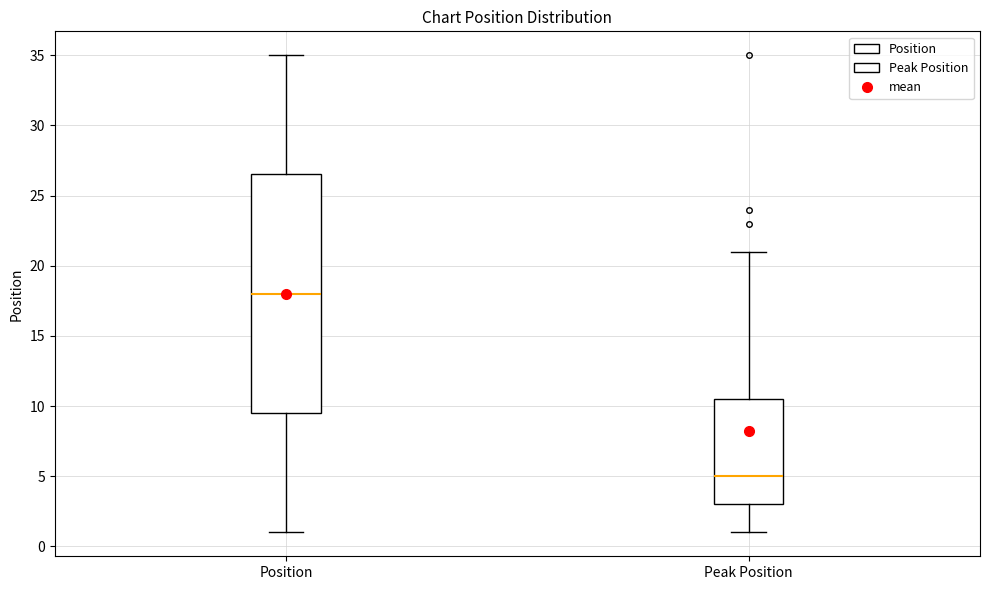

Reading left to right, read every box against the y-axis: the position of its median line, the range the box covers, and the ends of its whiskers. The values are not printed on the chart, so give them approximately, as read against the axis.

Position: median 18.0, box 9.5 to 26.5, whiskers 1.0 to 35.0
Peak Position: median 5.0, box 3.0 to 10.5, whiskers 1.0 to 21.0